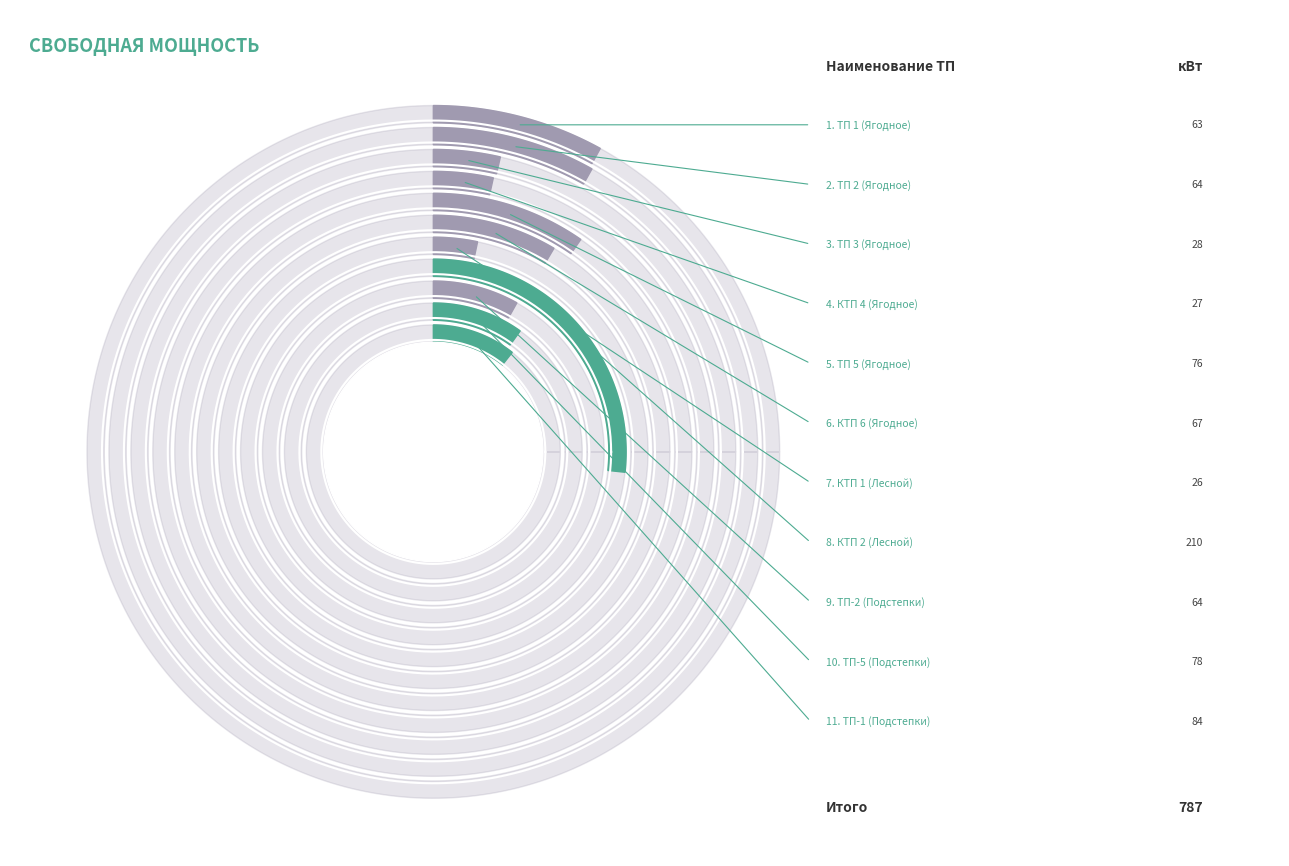

Rank the categories by value from highest to lowest.

КТП 2 (Лесной), ТП-1 (Подстепки), ТП-5 (Подстепки), ТП 5 (Ягодное), КТП 6 (Ягодное), ТП 2 (Ягодное), ТП-2 (Подстепки), ТП 1 (Ягодное), ТП 3 (Ягодное), КТП 4 (Ягодное), КТП 1 (Лесной)